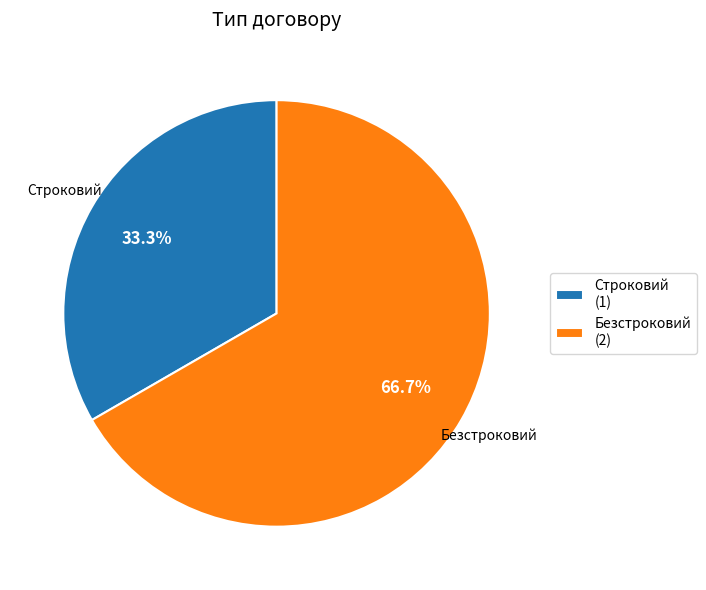

Does Безстроковий account for over 50% of the chart?

Yes